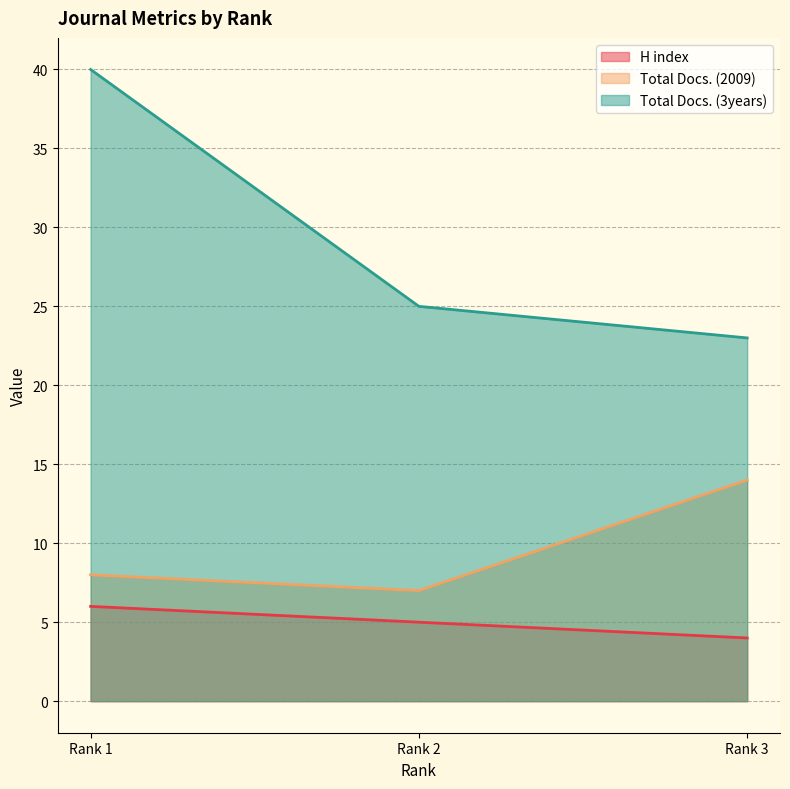

Between Rank 1 and Rank 3, which is larger?

Rank 1